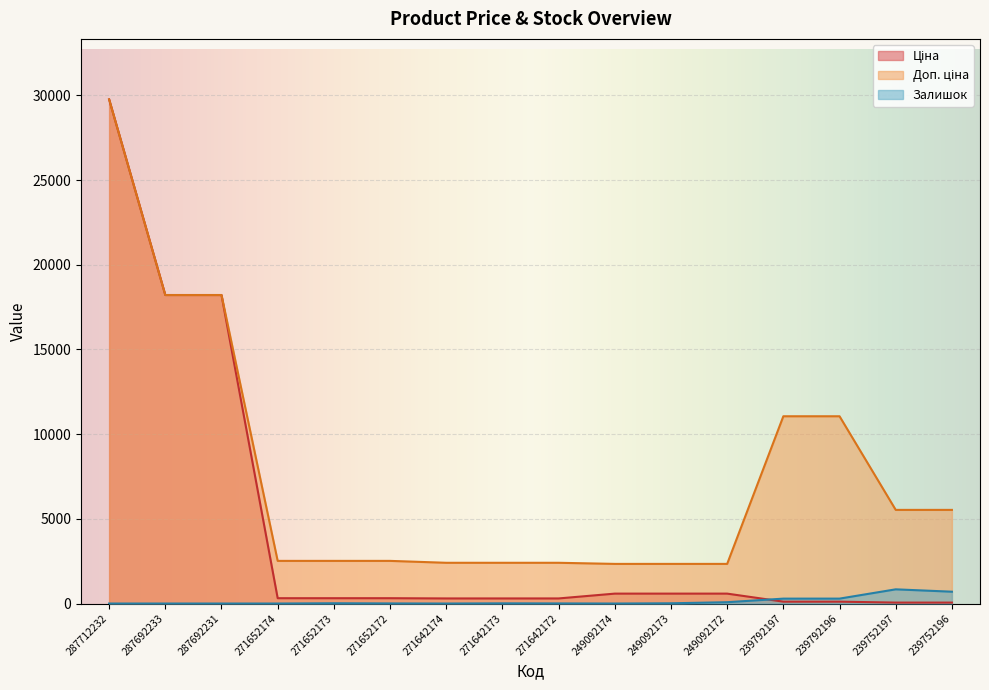

Reading left to right, extract all data points from this chart.

Ціна: 29761.5	18212.0	18212.0	314.7	314.7	314.7	300.6	300.6	300.6	584.9	584.9	584.9	110.5	110.5	55.3	55.3
Доп. ціна: 29761.5	18212.0	18212.0	2517.5	2517.5	2517.5	2405.2	2405.2	2405.2	2339.7	2339.7	2339.7	11055.0	11055.0	5528.0	5528.0
Залишок: 0.0	0.0	0.0	0.0	16.0	6.0	0.0	11.0	6.0	0.0	14.0	78.0	289.0	290.0	838.0	698.0